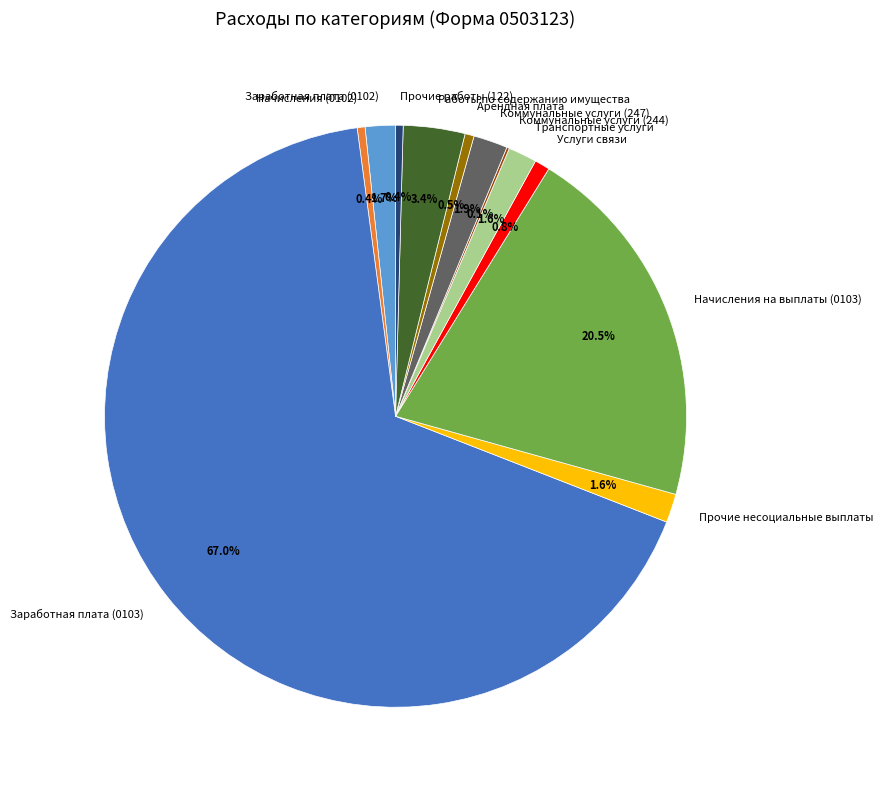

To the nearest percent, what is the difference between the Начисления на выплаты (0103) and Прочие работы (122) slice percentages?

20%